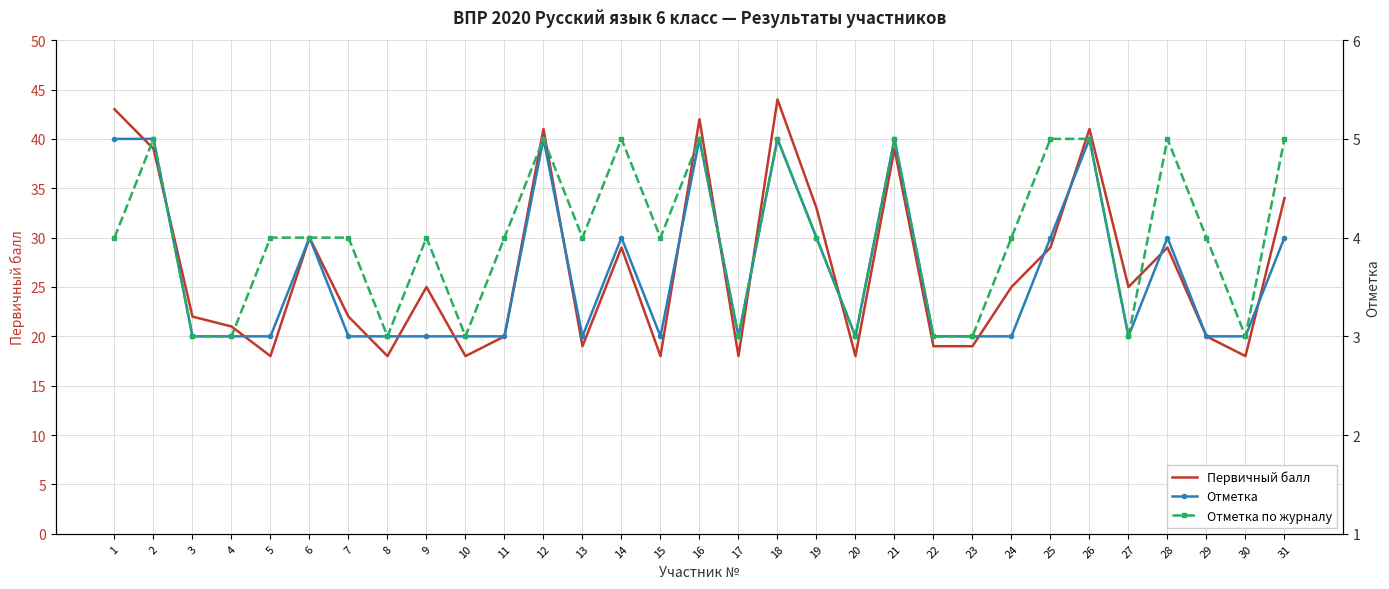

Rank the categories by Первичный балл value from highest to lowest.

18, 1, 16, 12, 26, 2, 21, 31, 19, 6, 14, 25, 28, 9, 24, 27, 3, 7, 4, 11, 29, 13, 22, 23, 5, 8, 10, 15, 17, 20, 30